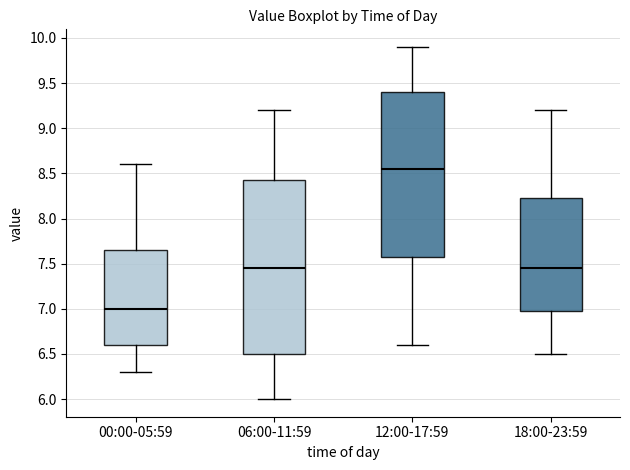

Comparing the boxes themselves (not the whiskers), which one is the tallest?

06:00-11:59